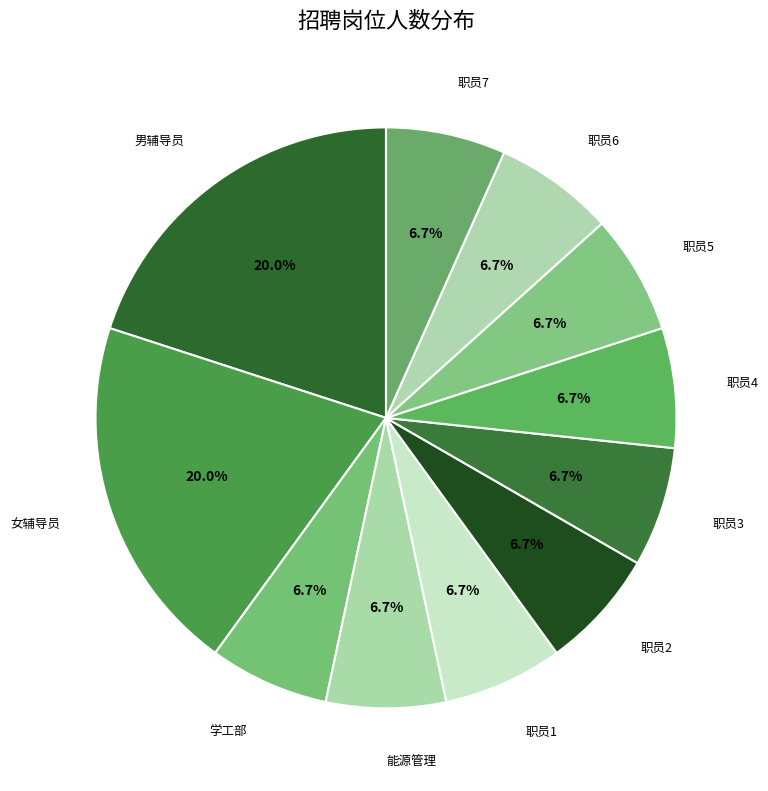

Count the number of slices in the pie.

11